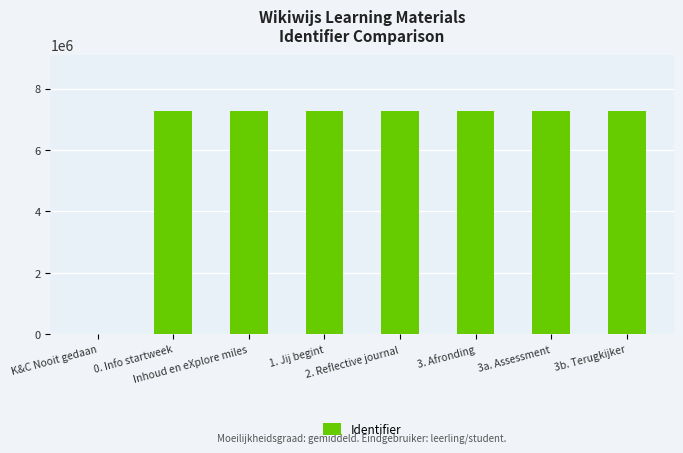

What is the sum of all values?

50872947